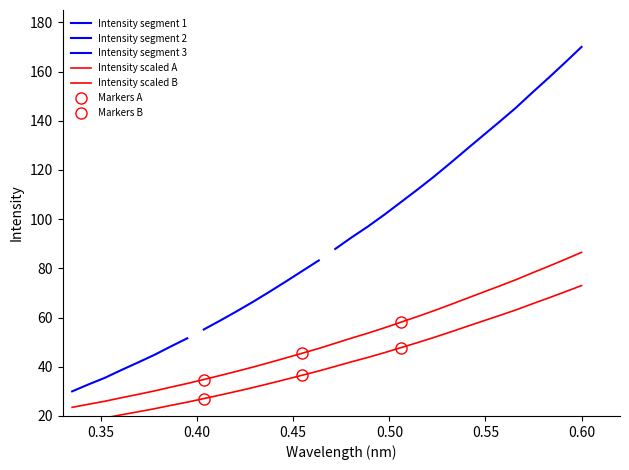

What is the value of the 3rd point from the left?

26.0